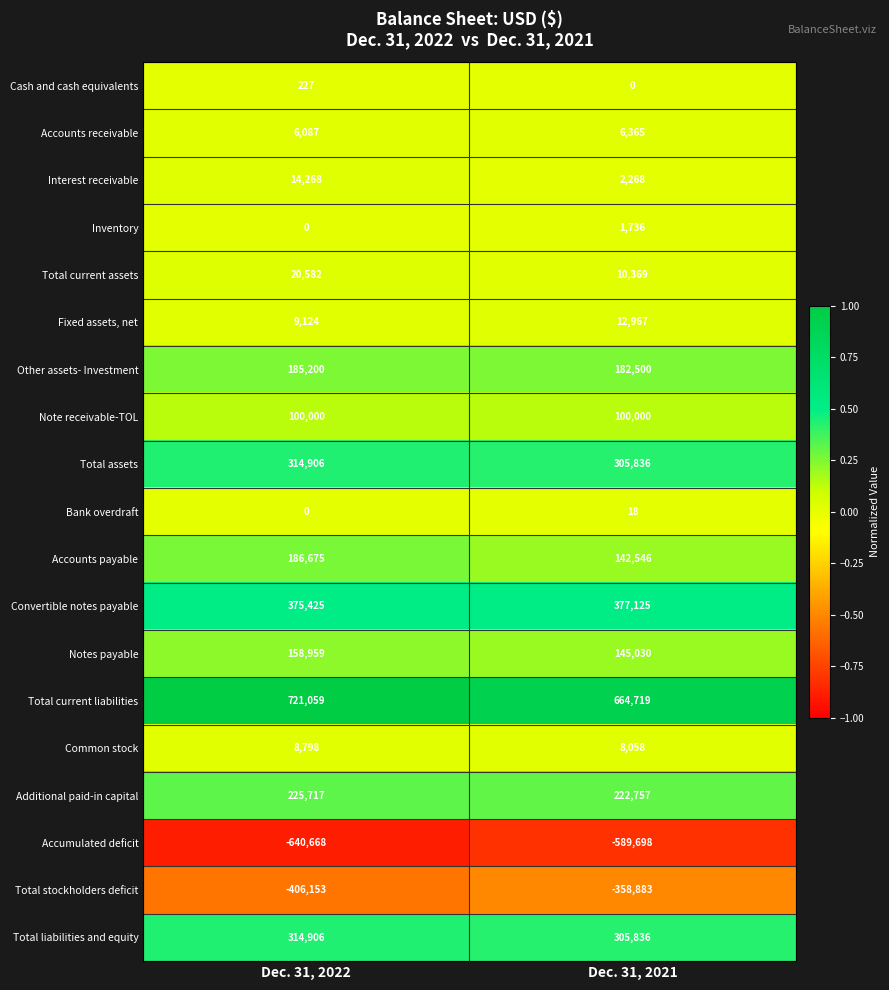

What is the spread (max minus min) of values at Dec. 31, 2021?

1254417